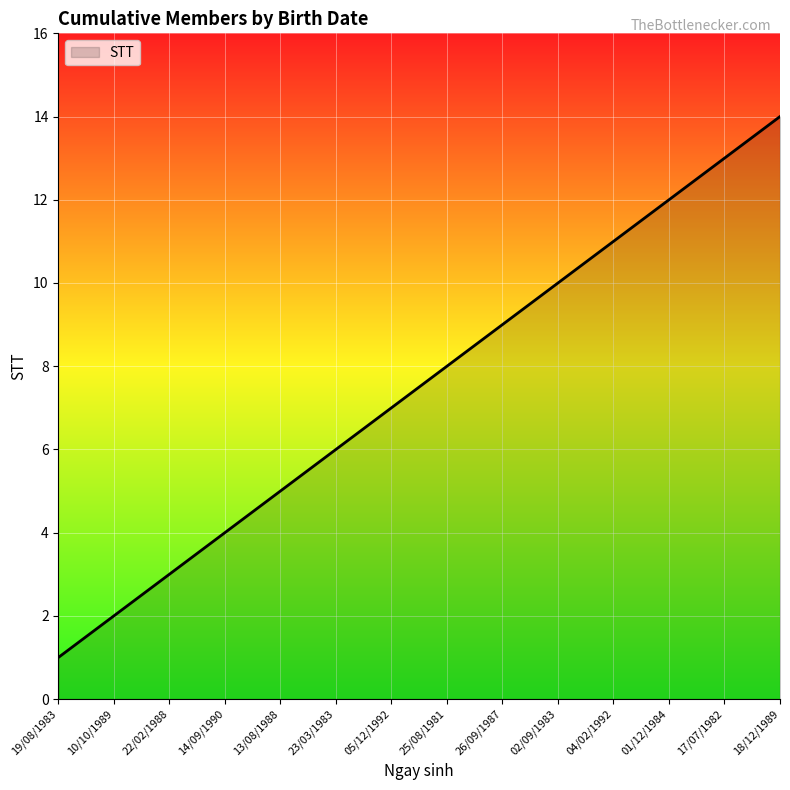

What value does the data have at 25/08/1981?

8